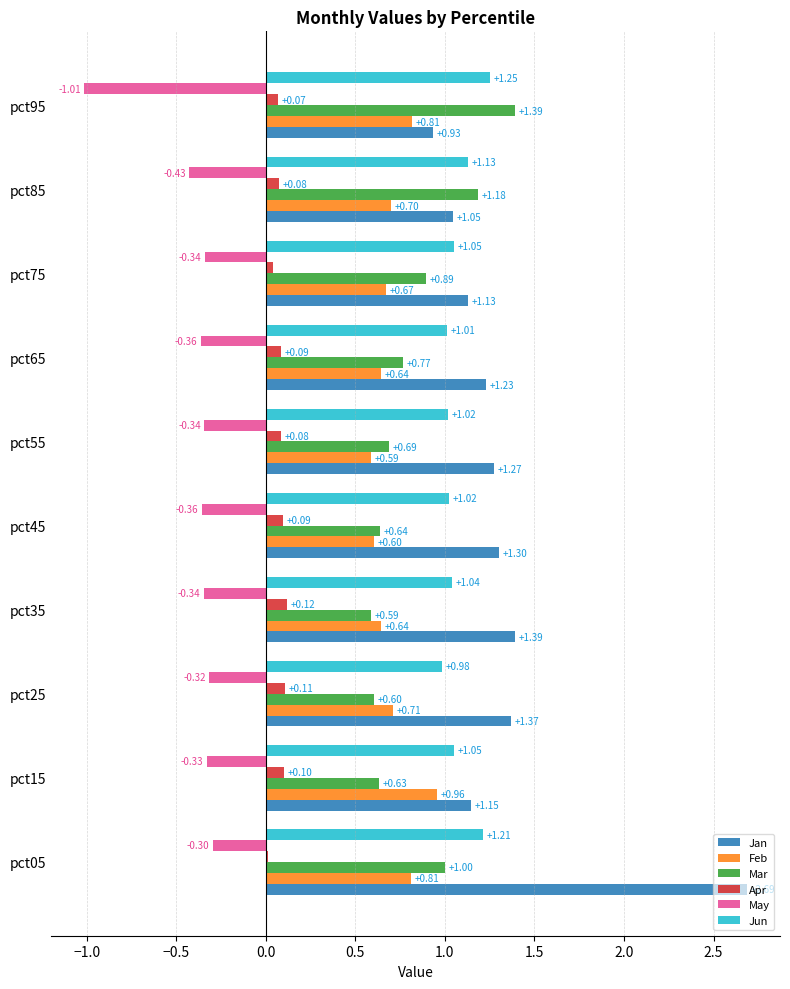

Which series has the largest range (max minus min)?

Jan